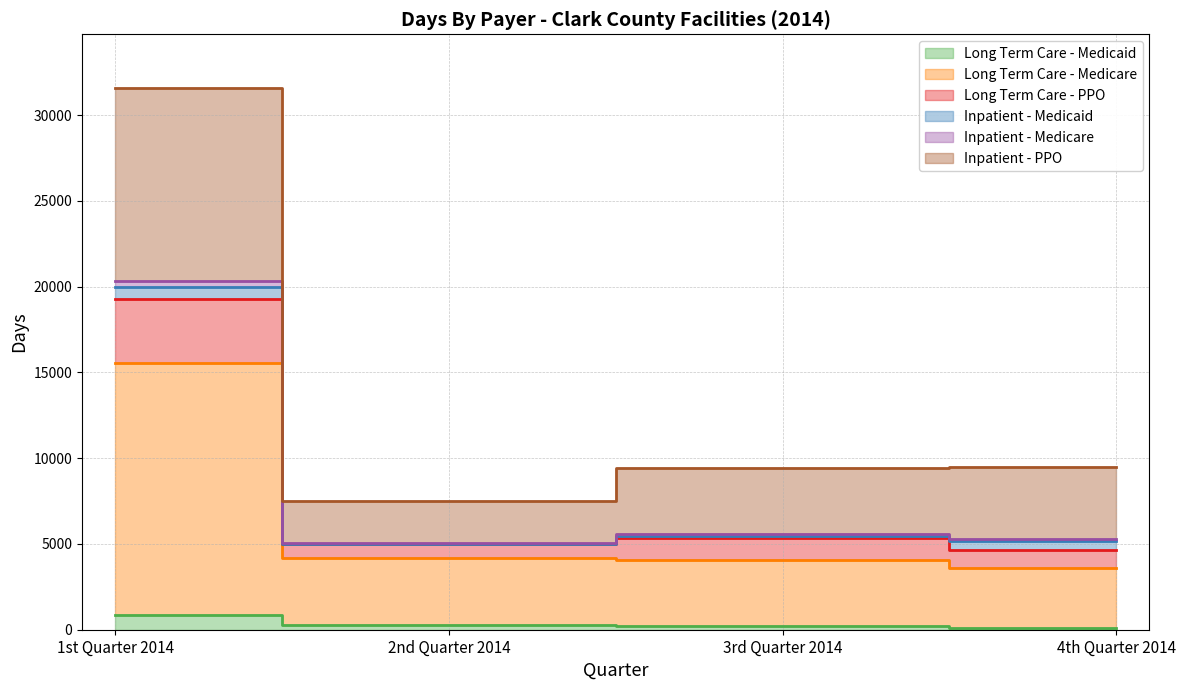

At which category is the sum across all series the highest?

1st Quarter 2014